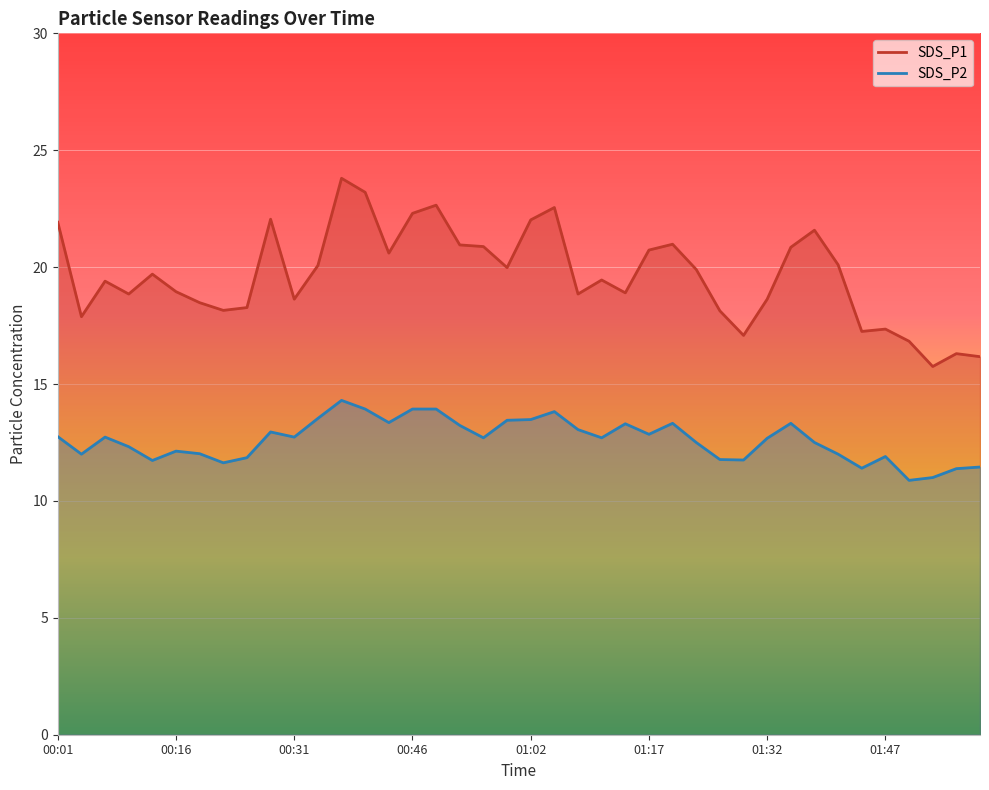

How many lines are shown in the chart?

2